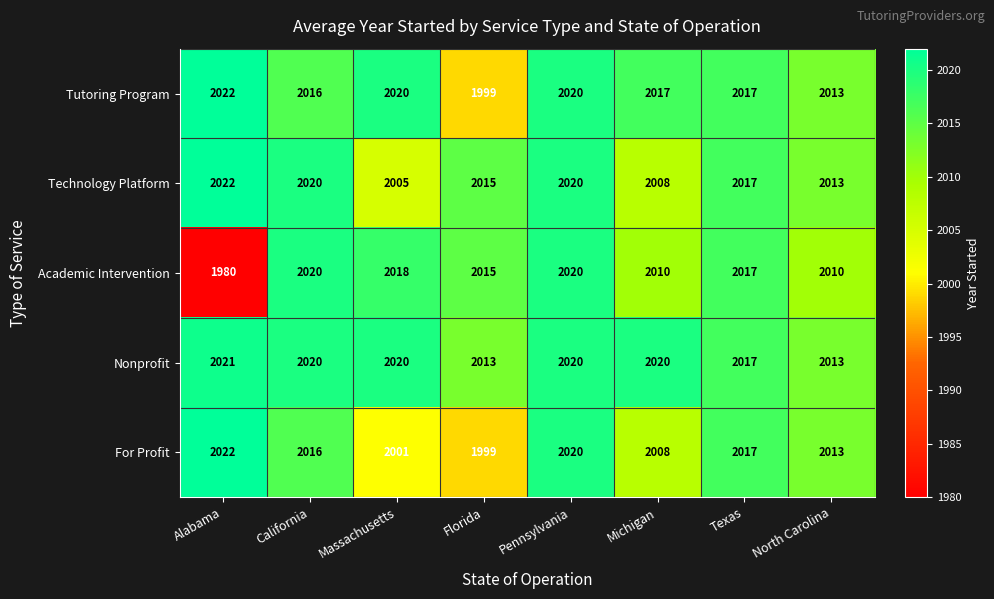

At how many categories does at least one series exceed 1981?

8